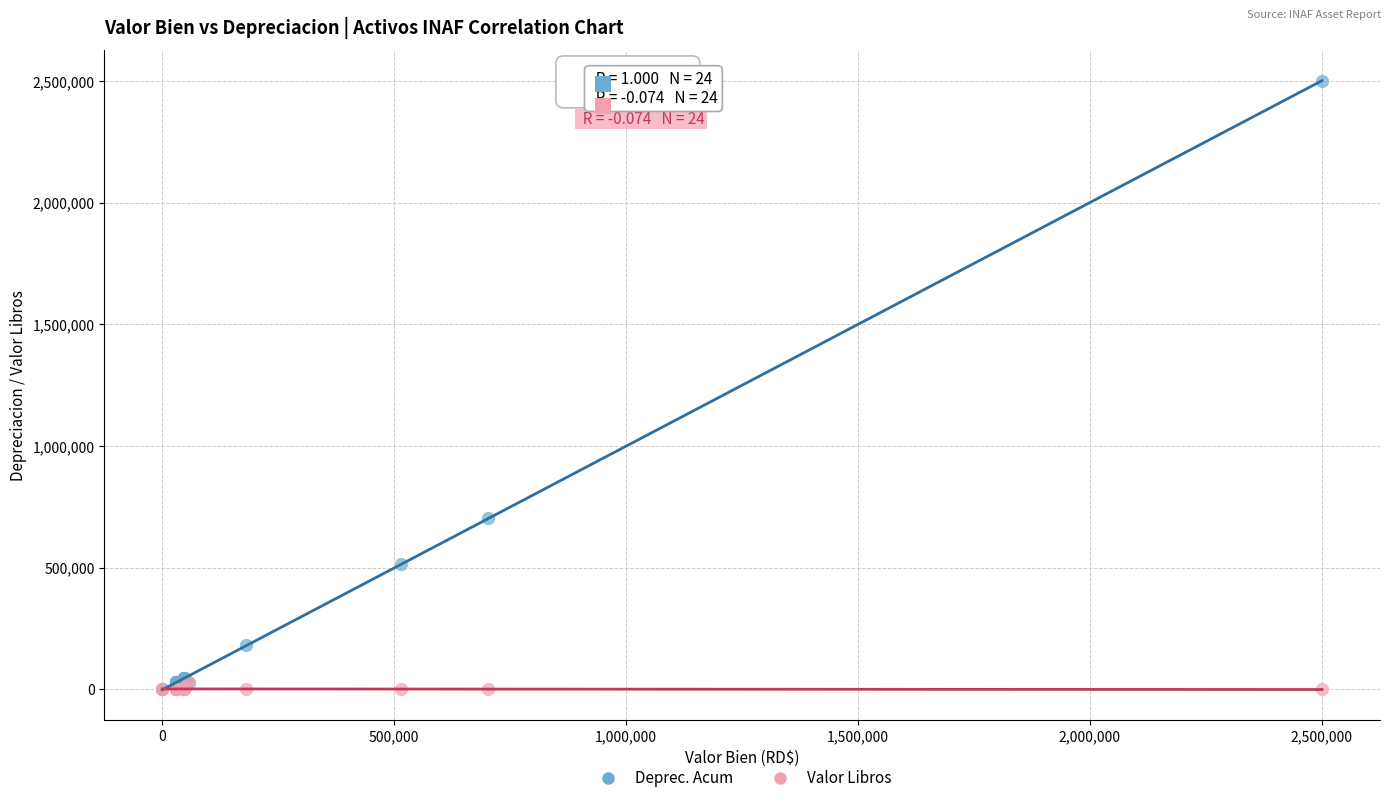

What are all the series names shown in the legend?

Deprec. Acum, Valor Libros